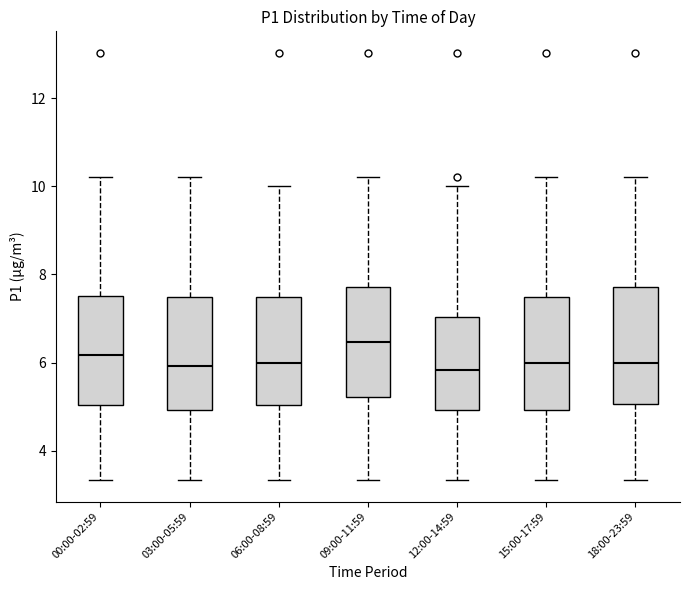

Where is the upper edge of the box for 12:00-14:59 on the y-axis? The values are not printed on the chart, so give them approximately, as read against the axis.

7.0